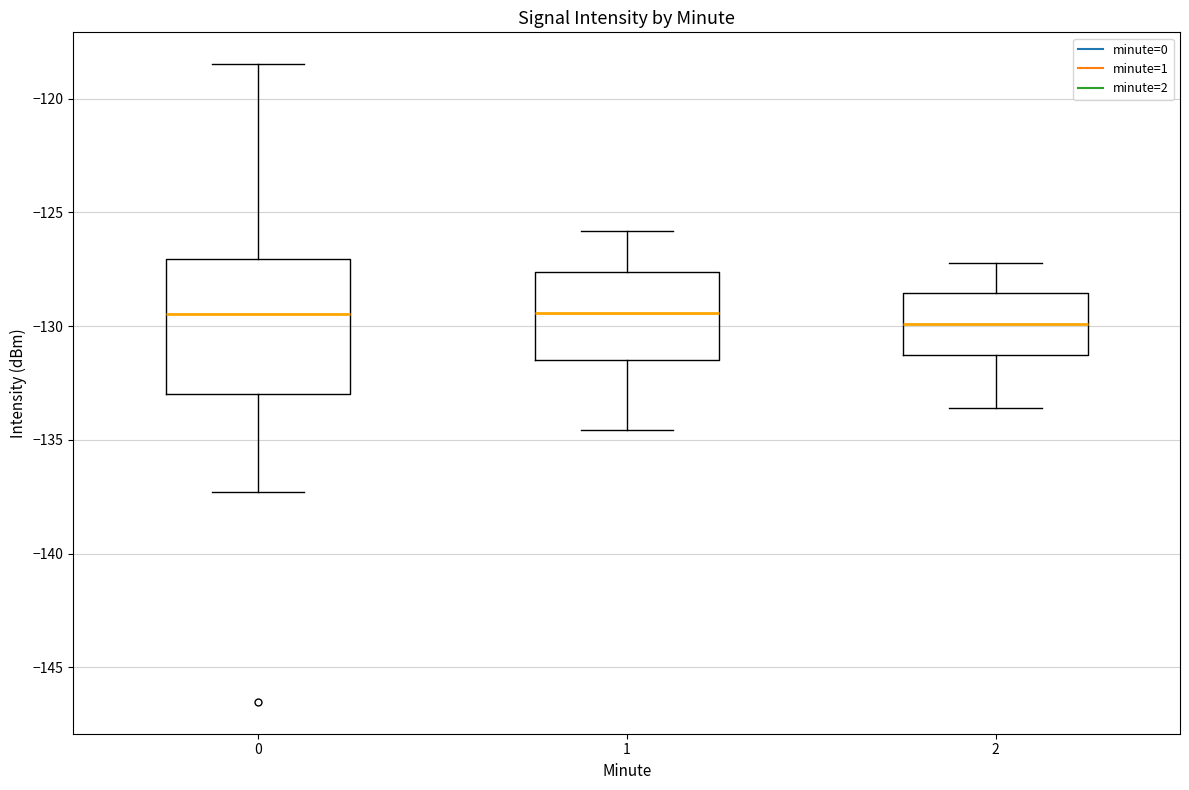

Where does the lower whisker of the box at x = 0 end on the y-axis? The values are not printed on the chart, so give them approximately, as read against the axis.

-137.5